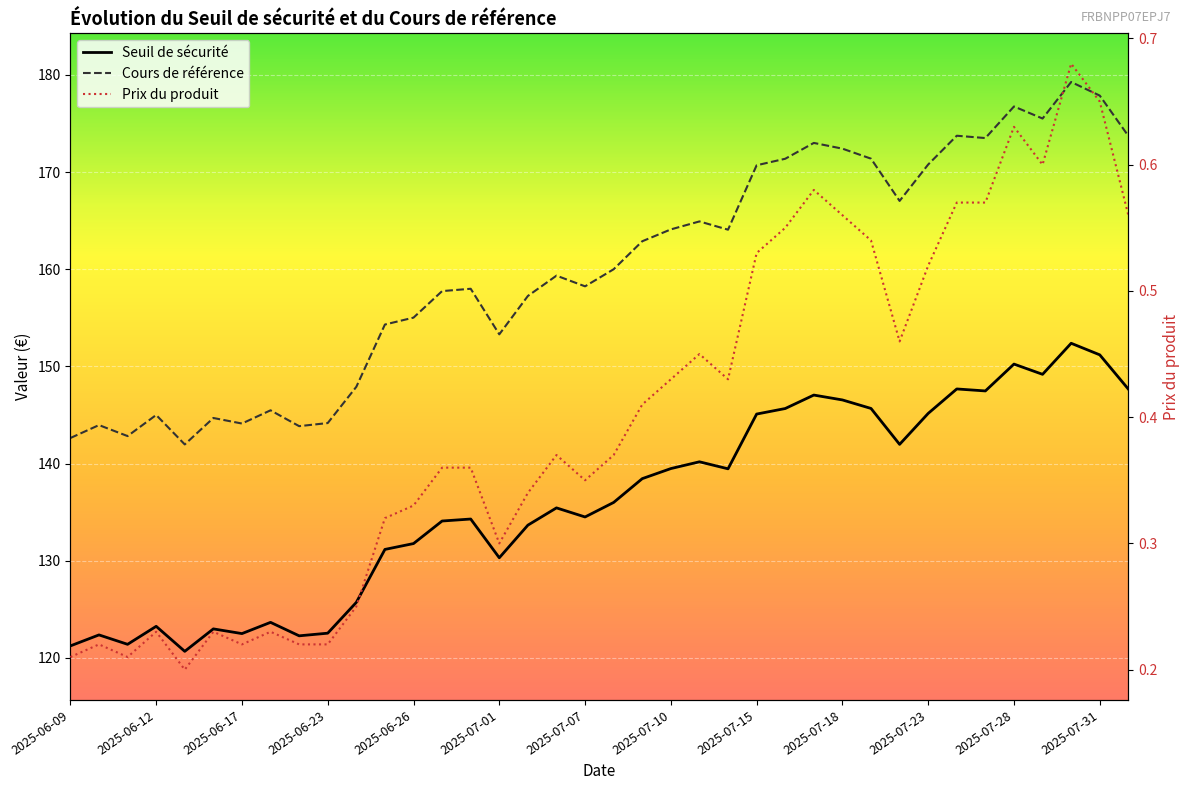

Count the number of categories in the chart.

38